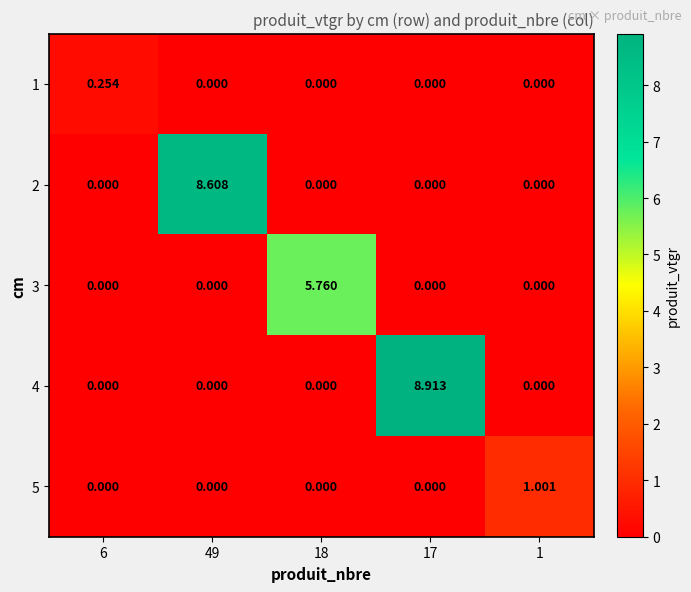

Which has a higher value, 18 or 17?

18